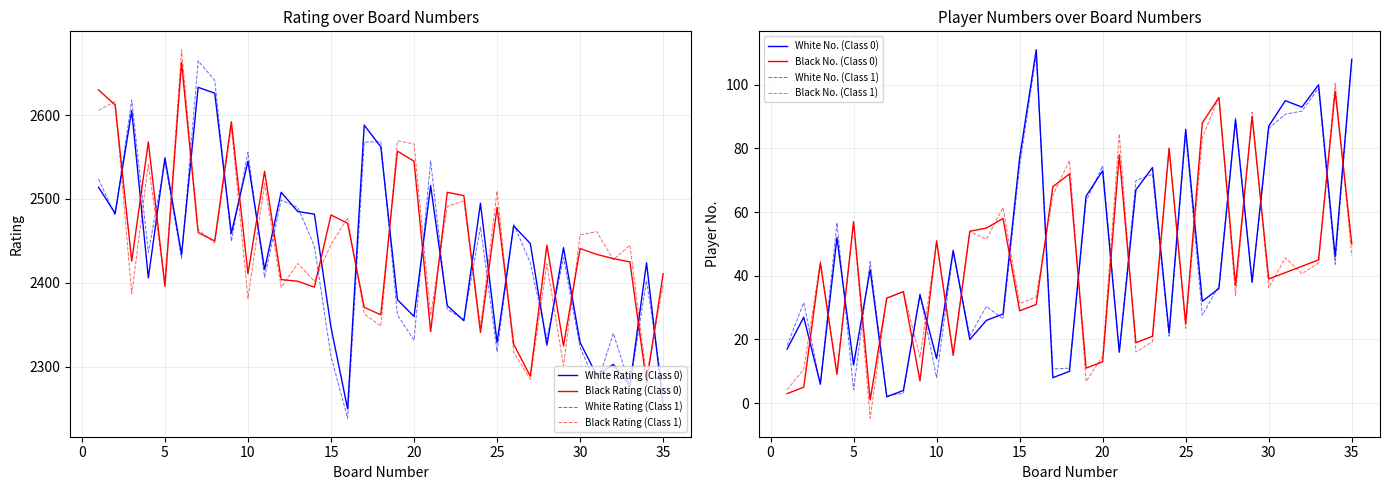

What is the smallest value displayed?

1